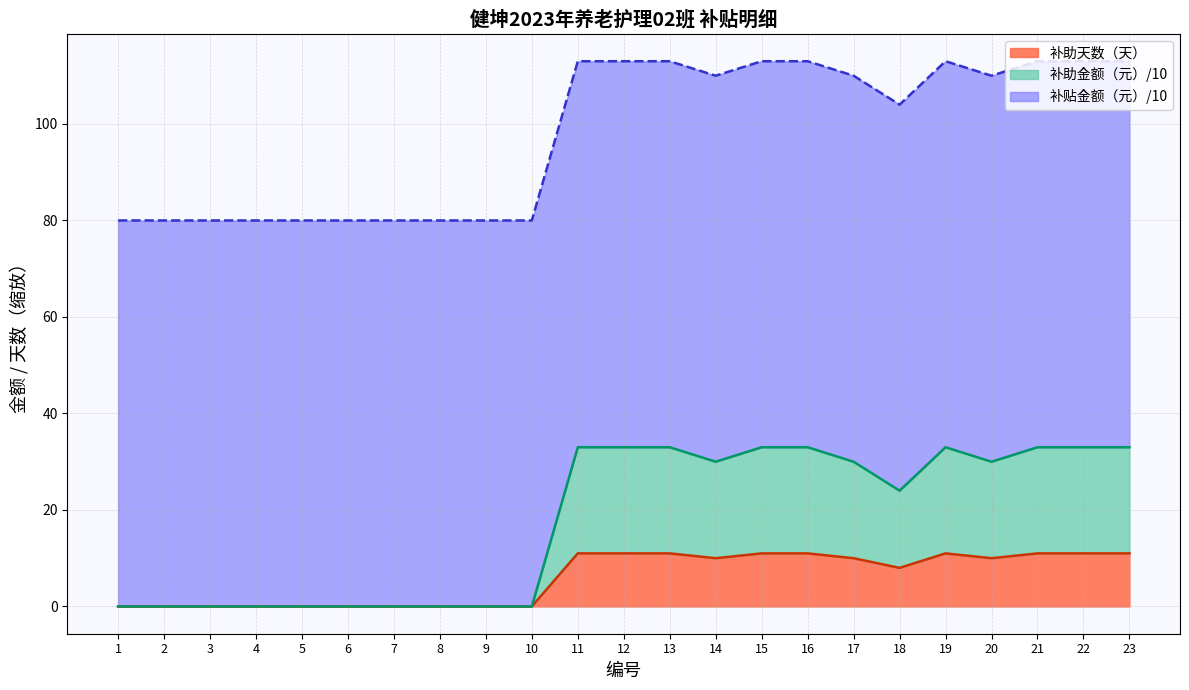

At which category does 补助天数 reach its first local valley?

14